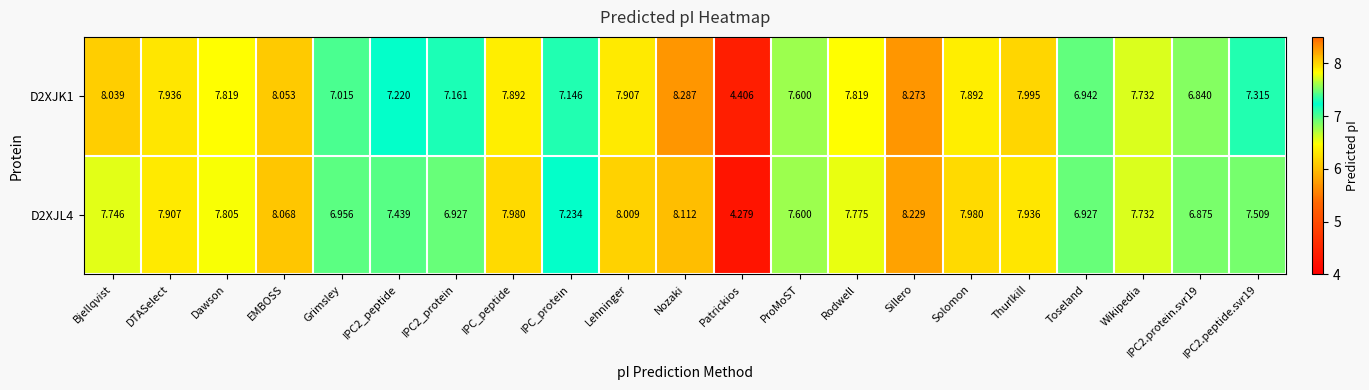

At which label does D2XJL4 first exceed 7?

Bjellqvist